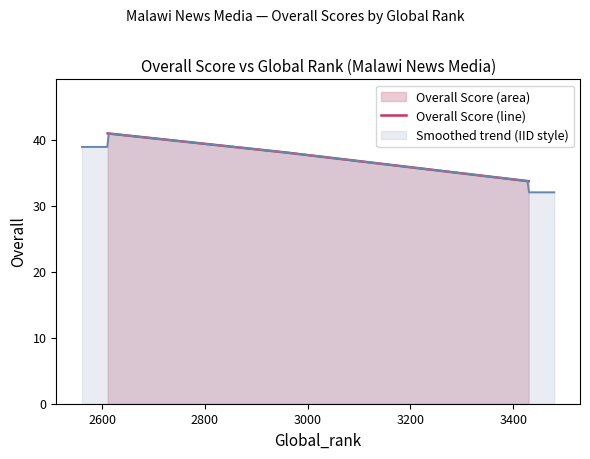

Is it true that the value at 3430 is 21.3?

False